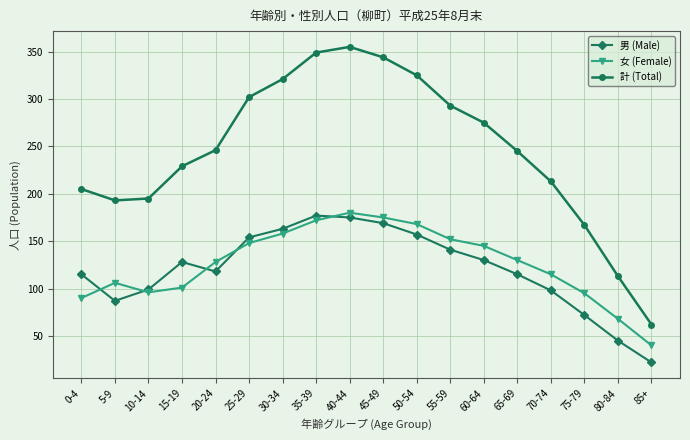

Is the value of 女 (Female) at 70-74 greater than the value of 計 (Total) at 60-64?

No